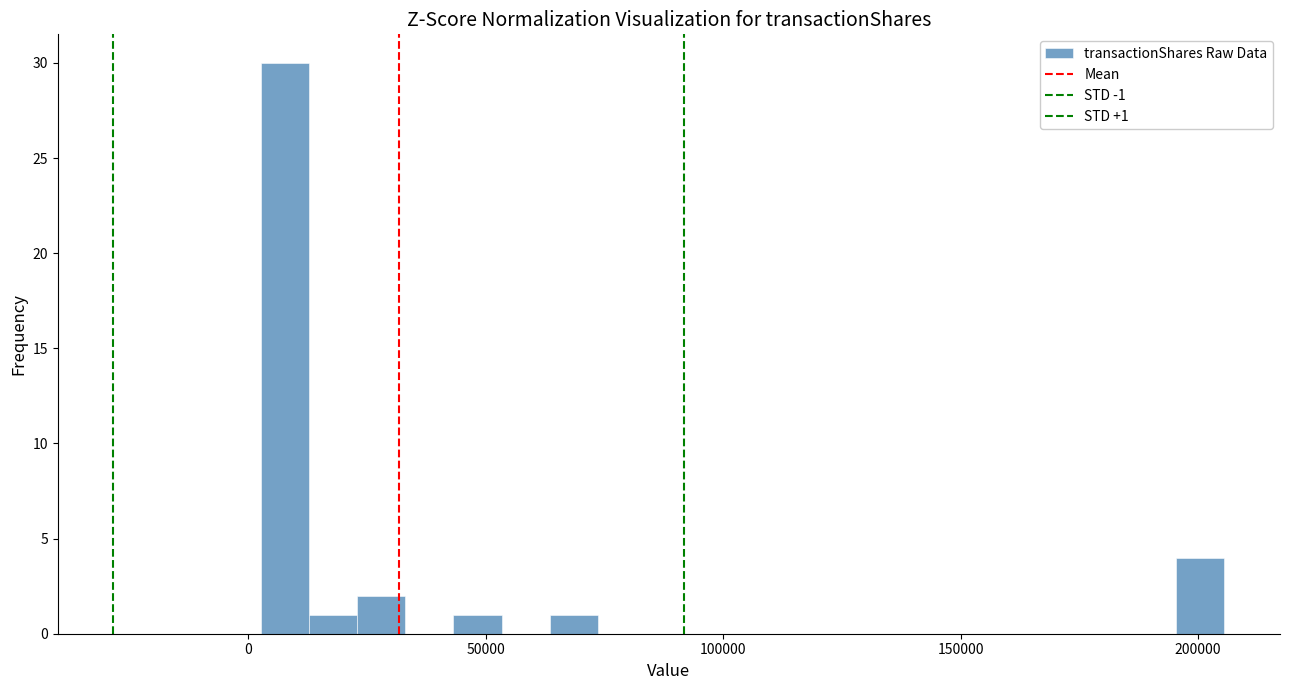

Read against the x-axis, roughly where is the centre of the tallest bar?

10000